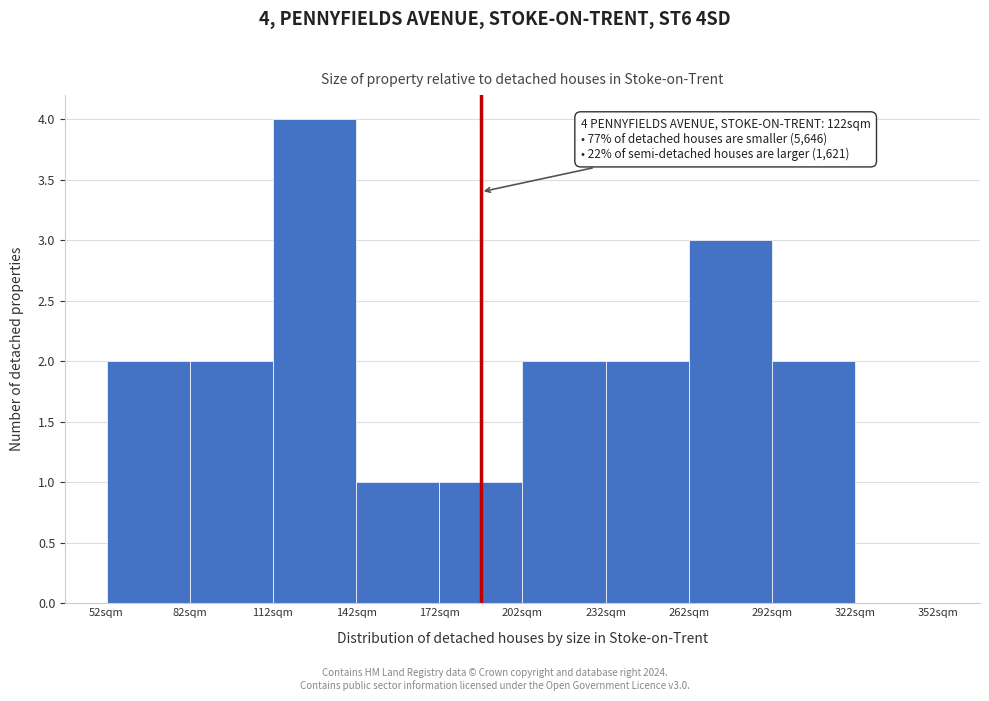

Reading right to left, transcribe all the data shown in this chart.

322sqm=0	292sqm=2	262sqm=3	232sqm=2	202sqm=2	172sqm=1	142sqm=1	112sqm=4	82sqm=2	52sqm=2